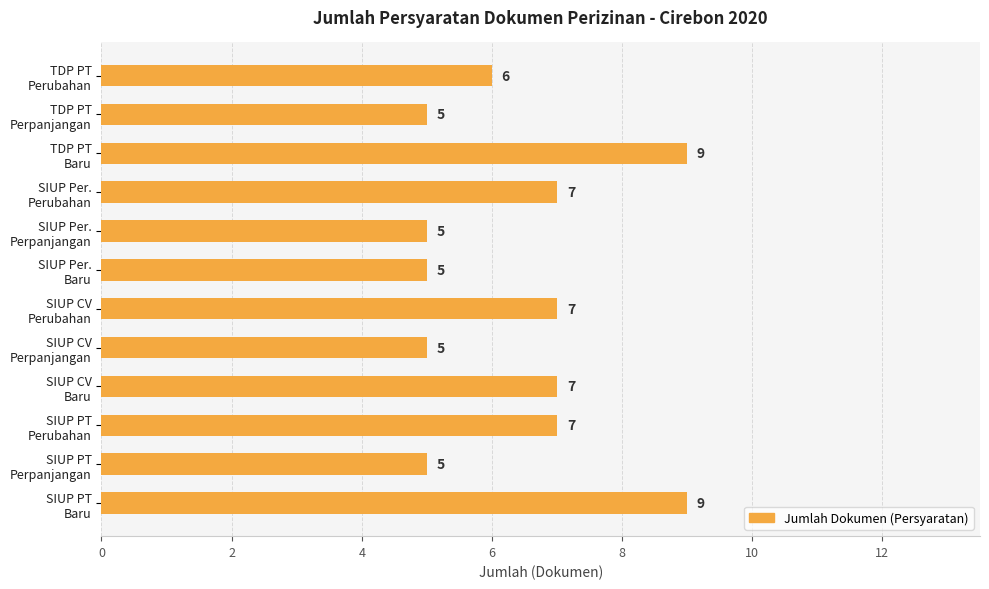

What is the sum of all values?

77